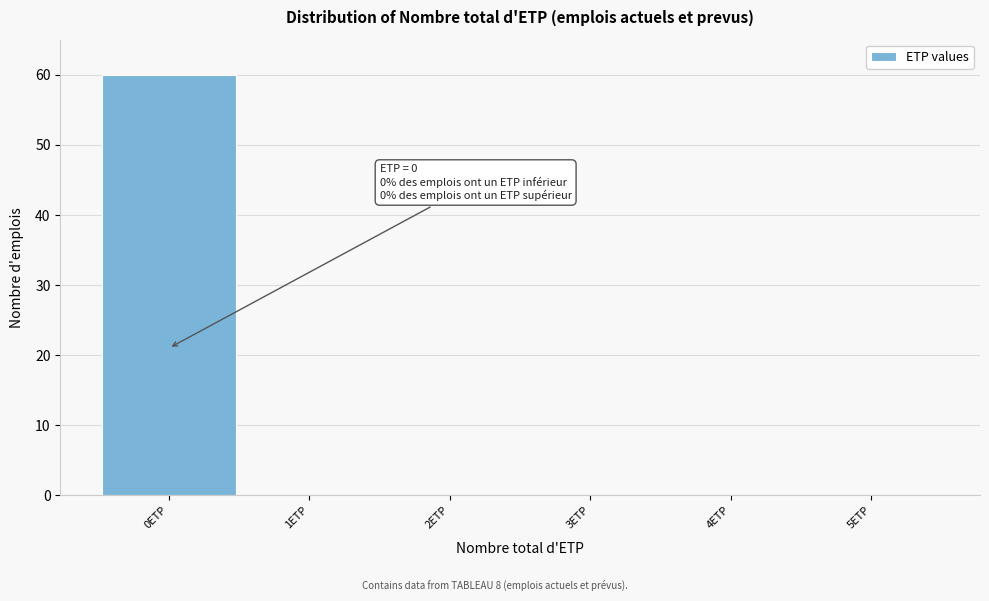

Over which range of the x-axis is the bar tallest?

-0.5 to 0.5